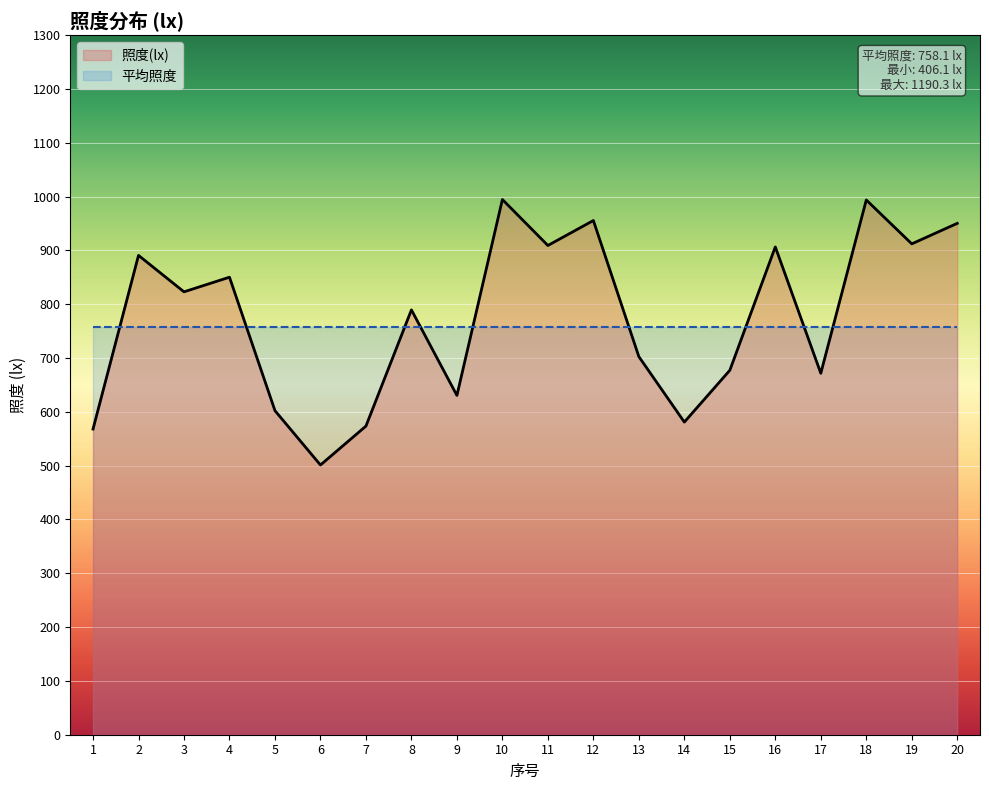

How many interior local valleys (lower than both neighbors) does the data have?

7